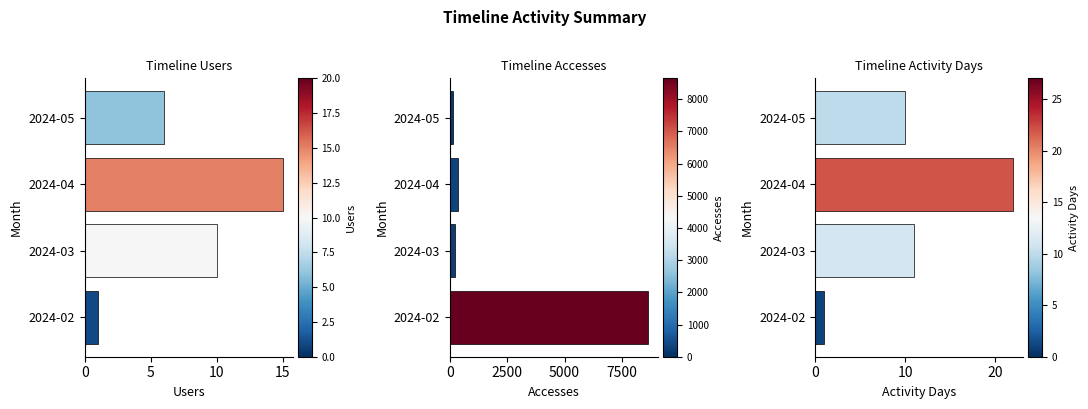

The Activity Days series shows 7 at 2024-04. True or false?

False